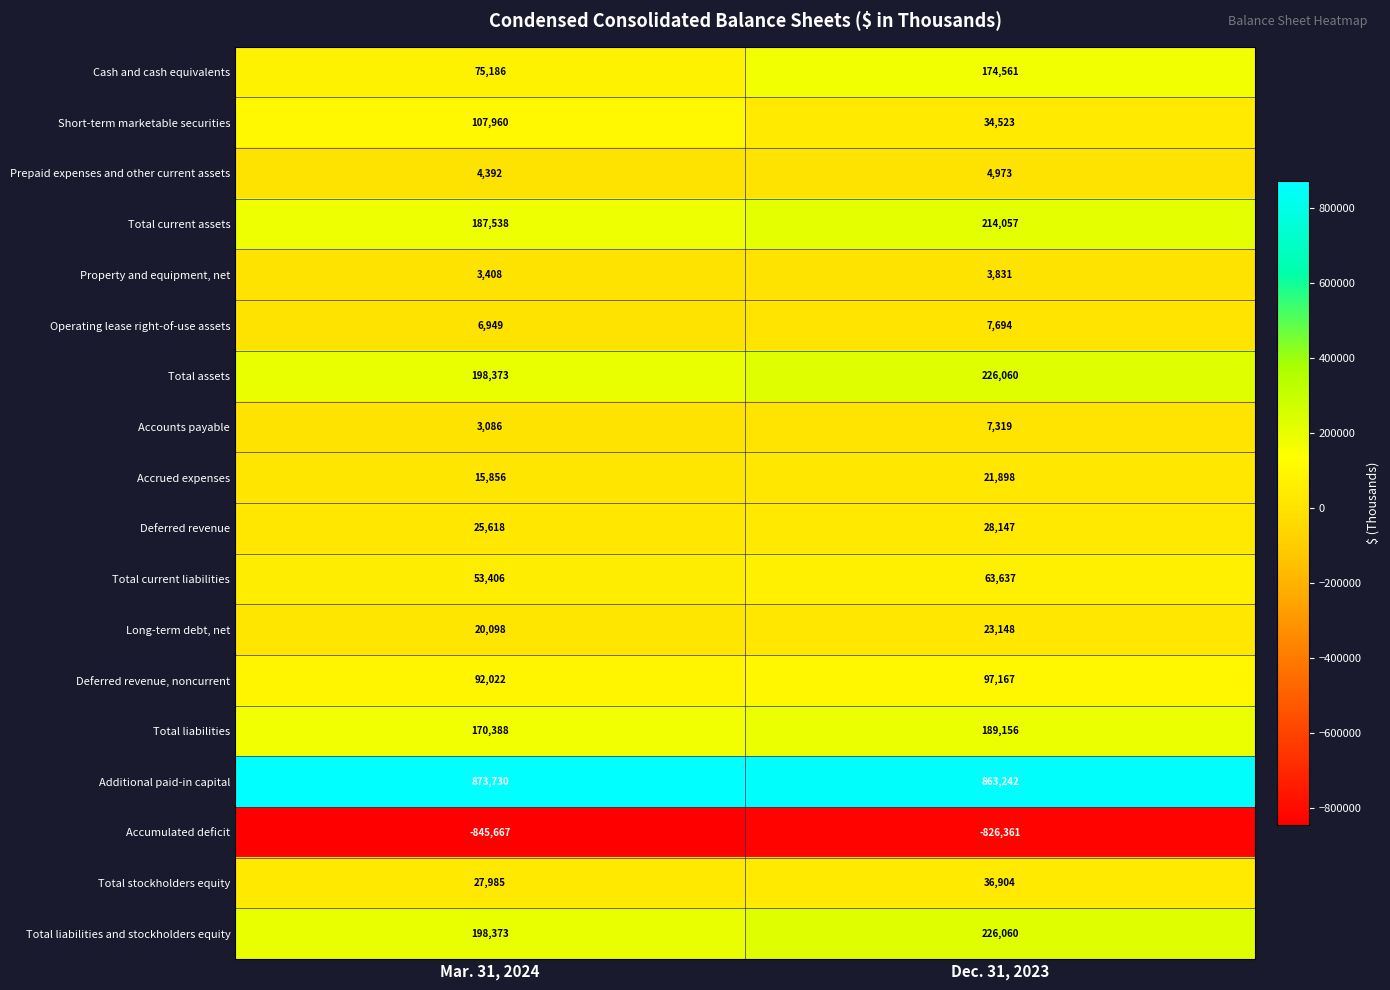

Between Mar. 31, 2024 and Dec. 31, 2023, which series saw the biggest shift?

Cash and cash equivalents